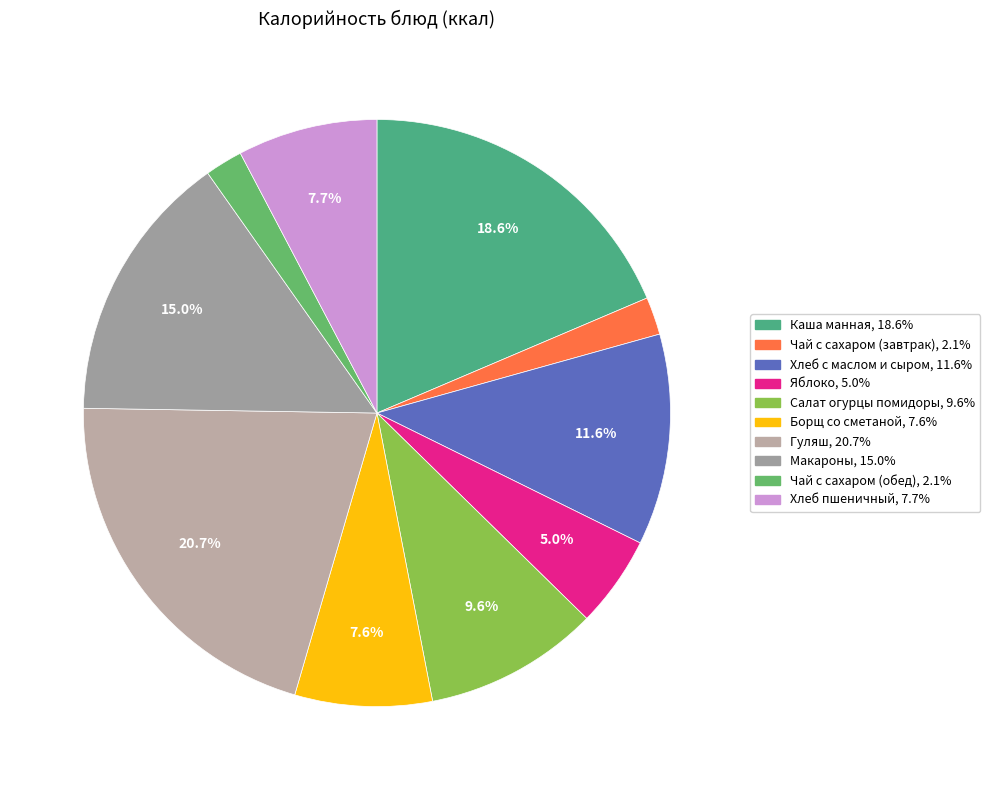

To the nearest percent, what is the average slice percentage?

10%